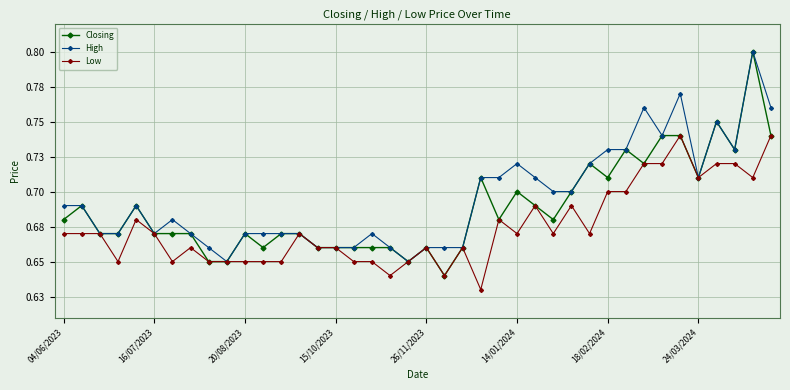

Count the Low values in the range 0 to 1.

40